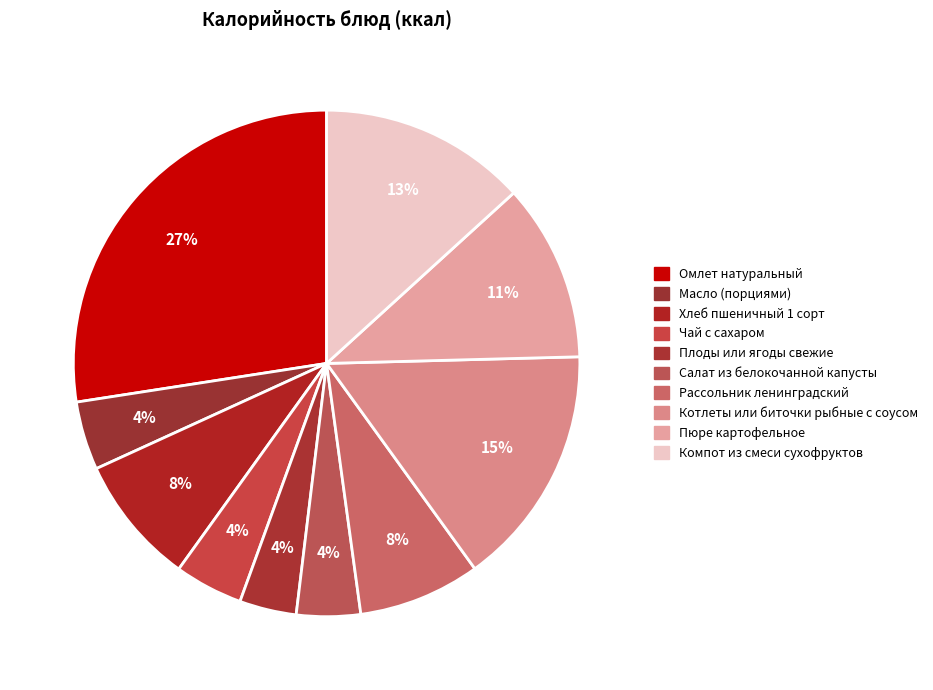

The Омлет натуральный slice represents 37% of the pie. True or false?

False